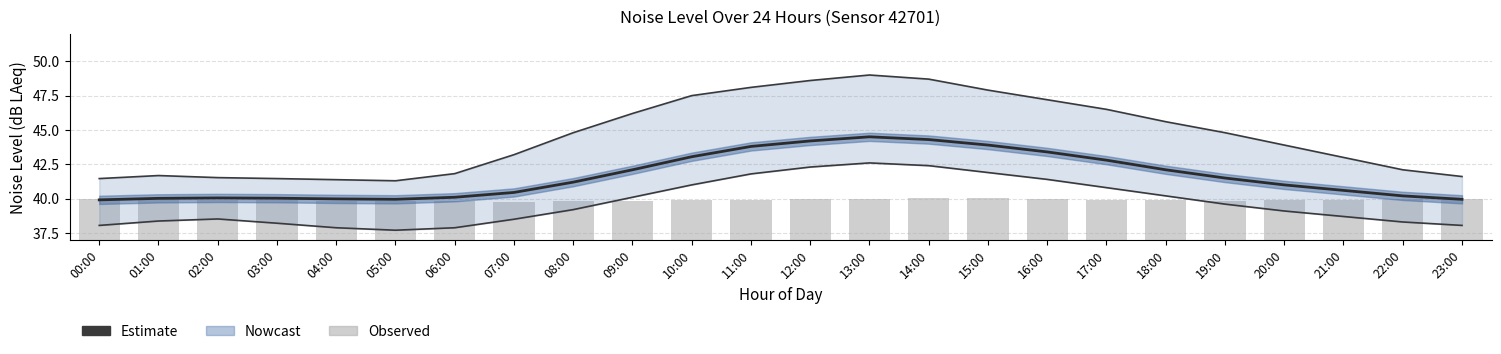

At which category is the sum across all series the highest?

13:00